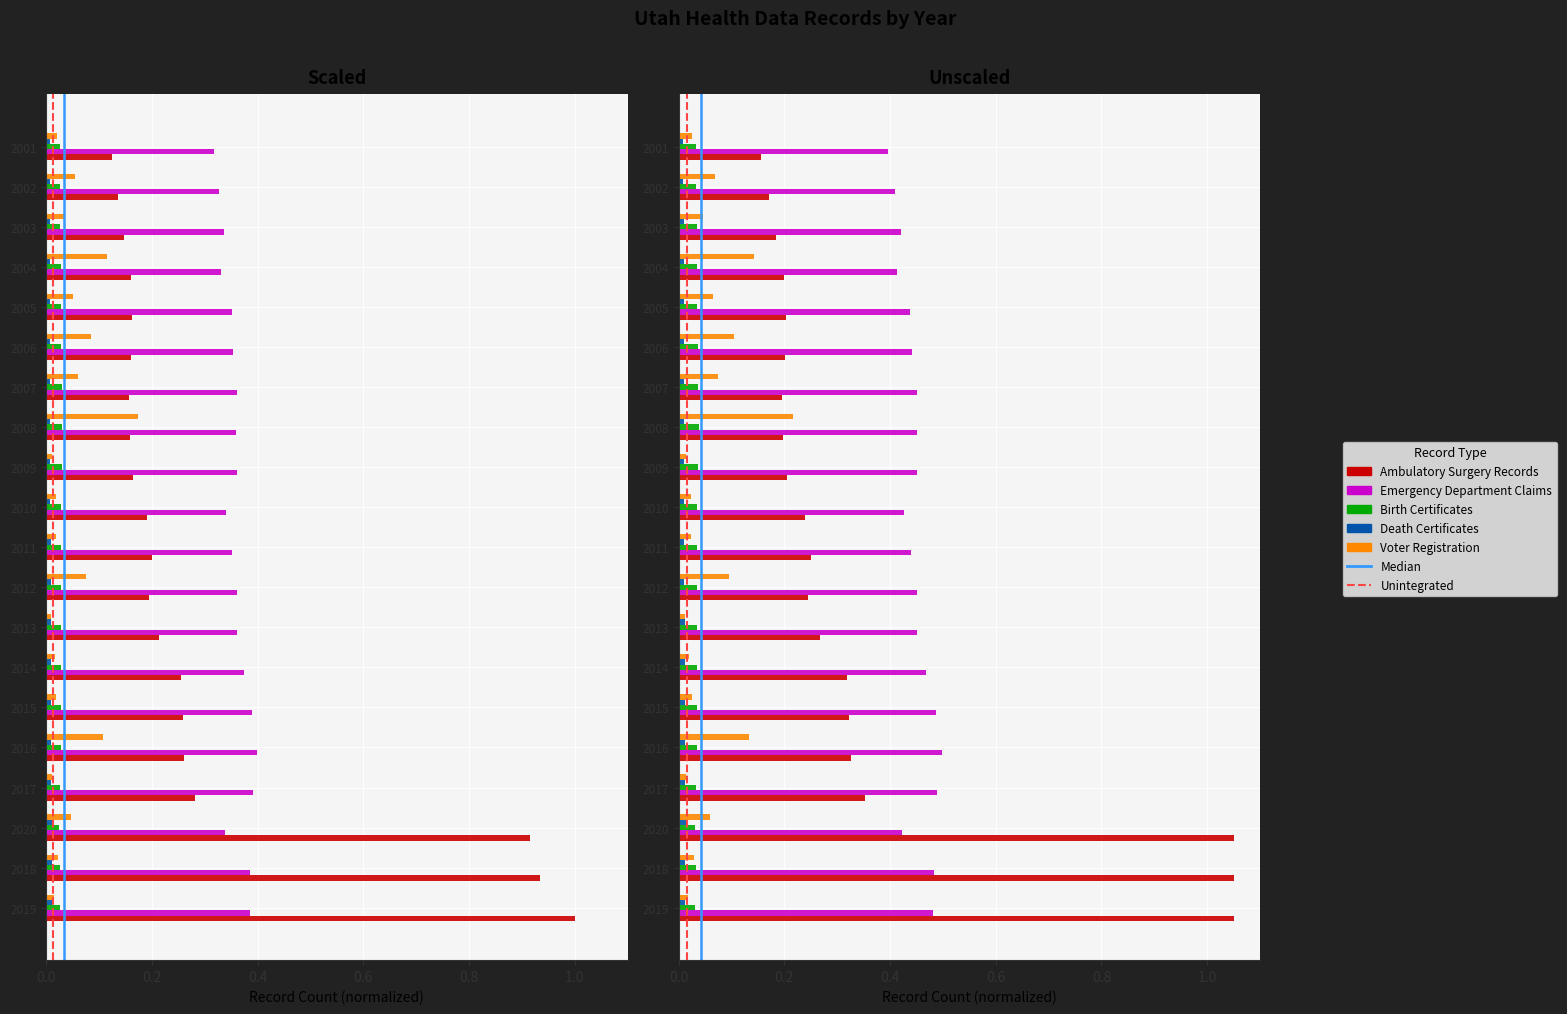

What is the difference between the maximum and minimum values in the Voter Registration series?

0.2